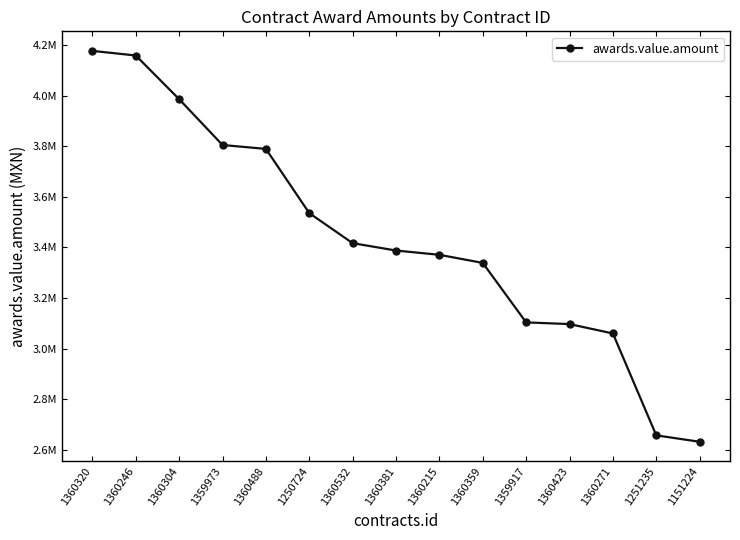

How many lines are shown in the chart?

1